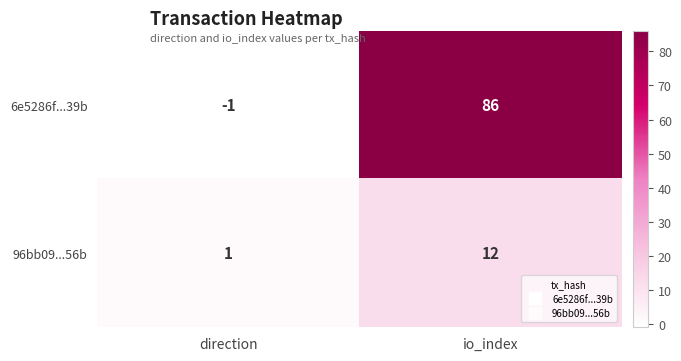

Rank the series at io_index from lowest to highest value.

96bb09...56b, 6e5286f...39b